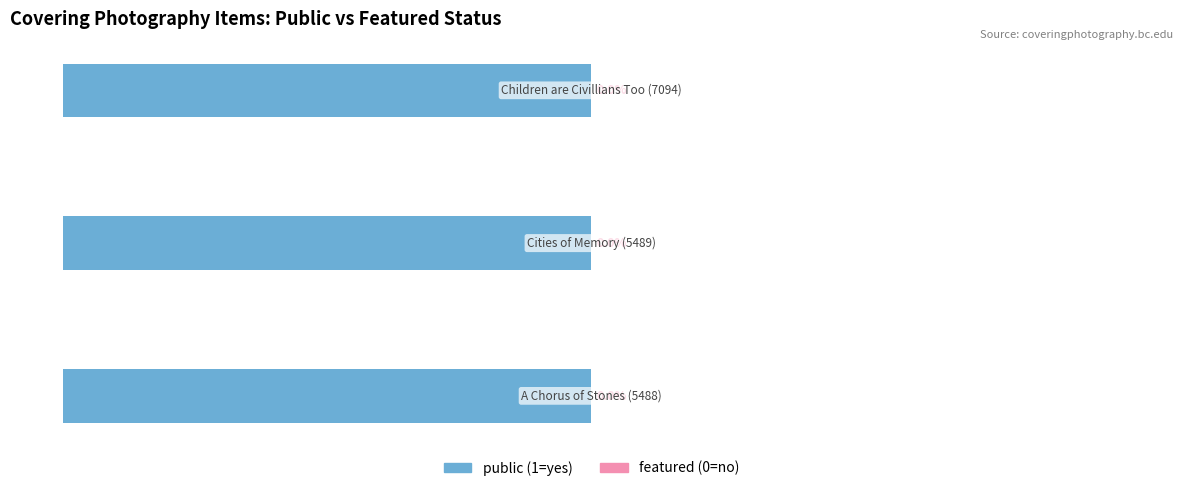

The public series shows 1 at Cities of Memory (5489). True or false?

True